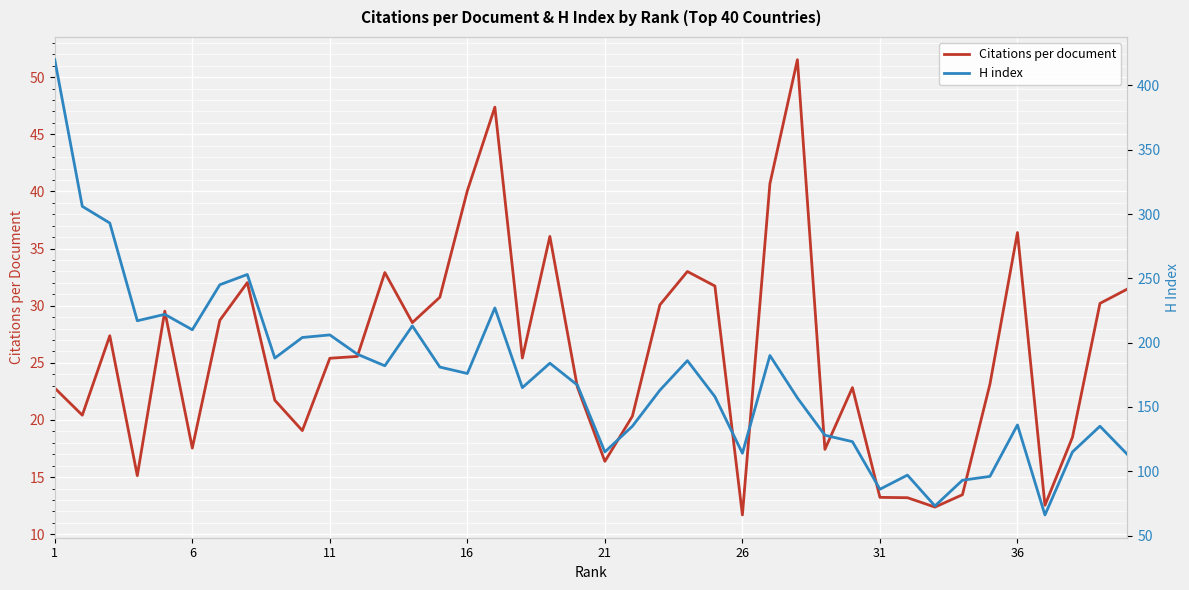

How many distinct data groups are displayed?

2